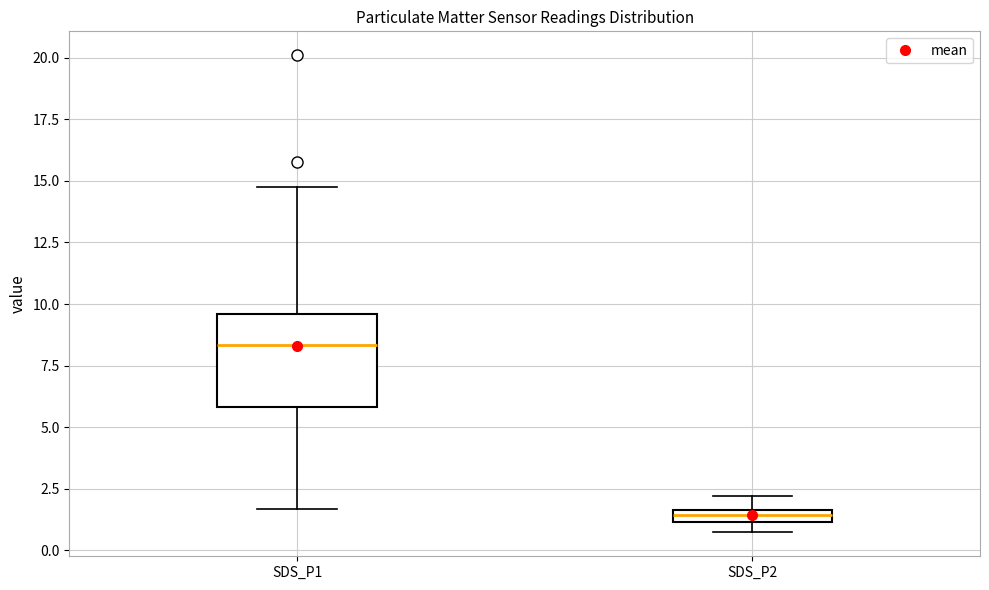

Which box's median line is the highest?

SDS_P1